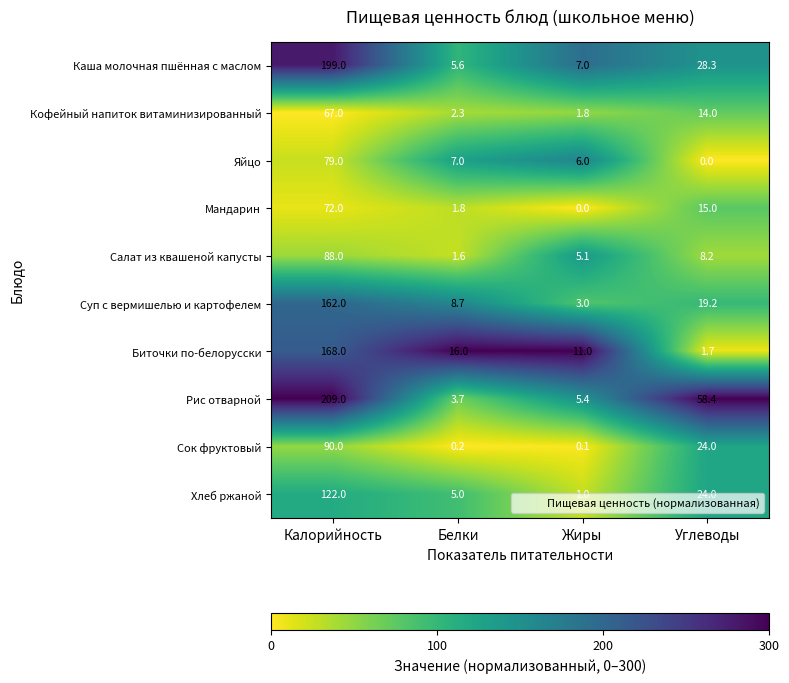

What is the average value of the Салат из квашеной капусты series?

25.7